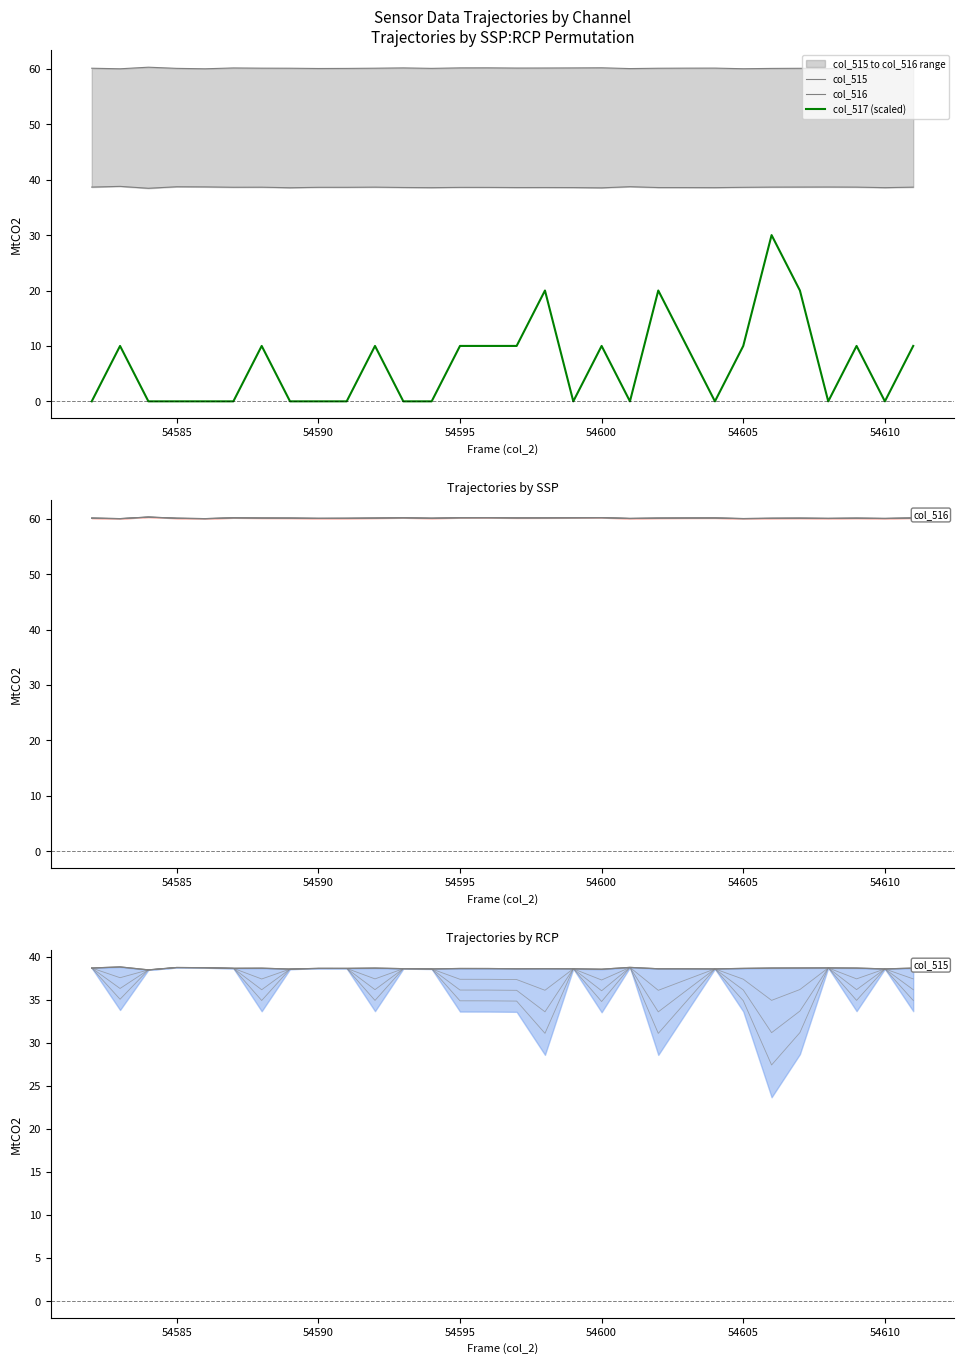

Count the col_517 (scaled) values in the range 0 to 10.

26